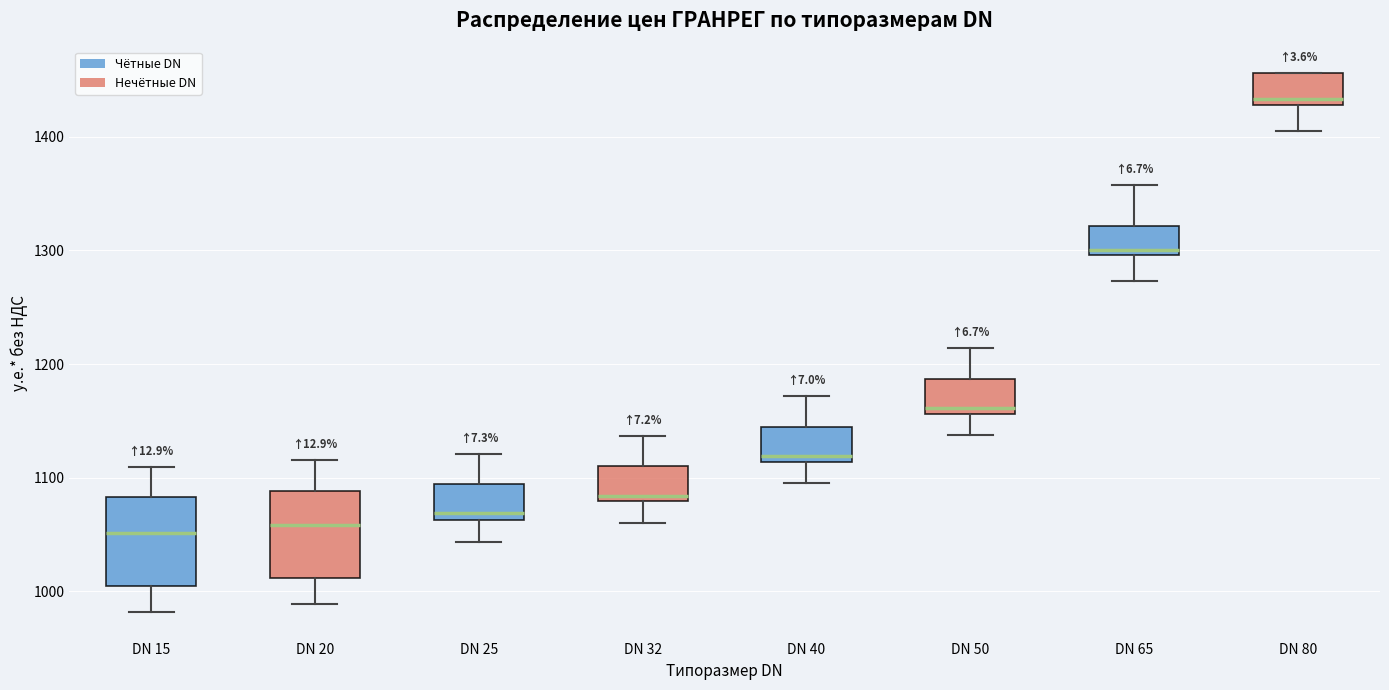

Reading left to right, transcribe this box plot: for each box, give where its median line is, the range the box spans, and where its two whiskers end, as read against the y-axis. The values are not printed on the chart, so give them approximately, as read against the axis.

DN 15: median 1050, box 1000 to 1080, whiskers 980 to 1110
DN 20: median 1060, box 1010 to 1090, whiskers 990 to 1120
DN 25: median 1070, box 1060 to 1090, whiskers 1040 to 1120
DN 32: median 1080 (just above the box's lower edge), box 1080 to 1110, whiskers 1060 to 1140
DN 40: median 1120, box 1110 to 1140, whiskers 1100 to 1170
DN 50: median 1160 (just above the box's lower edge), box 1160 to 1190, whiskers 1140 to 1210
DN 65: median 1300 (just above the box's lower edge), box 1300 to 1320, whiskers 1270 to 1360
DN 80: median 1430 (just above the box's lower edge), box 1430 to 1460, whiskers 1410 to 1460